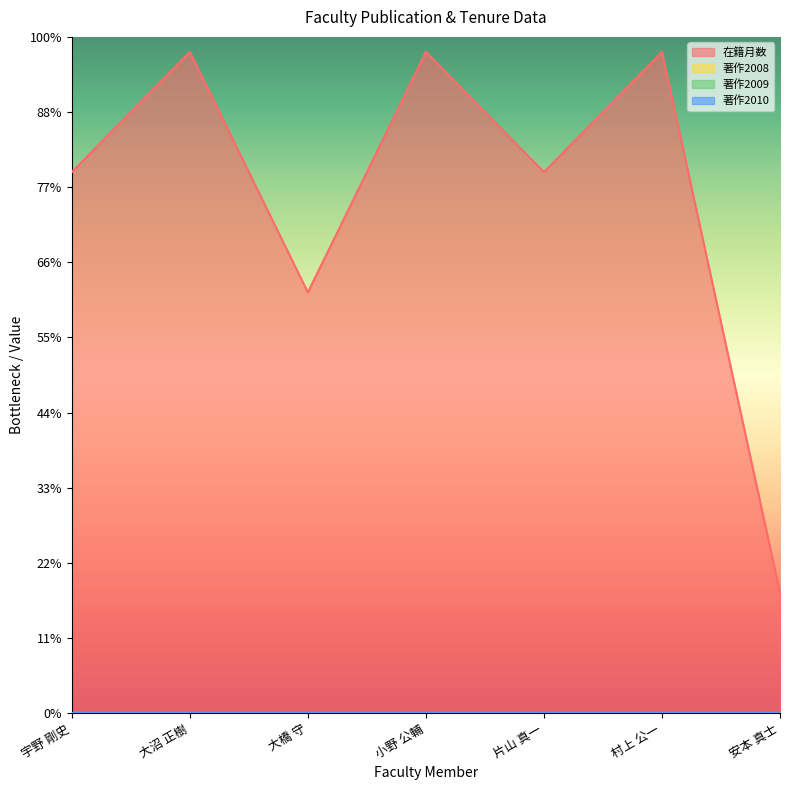

How many lines are shown in the chart?

4